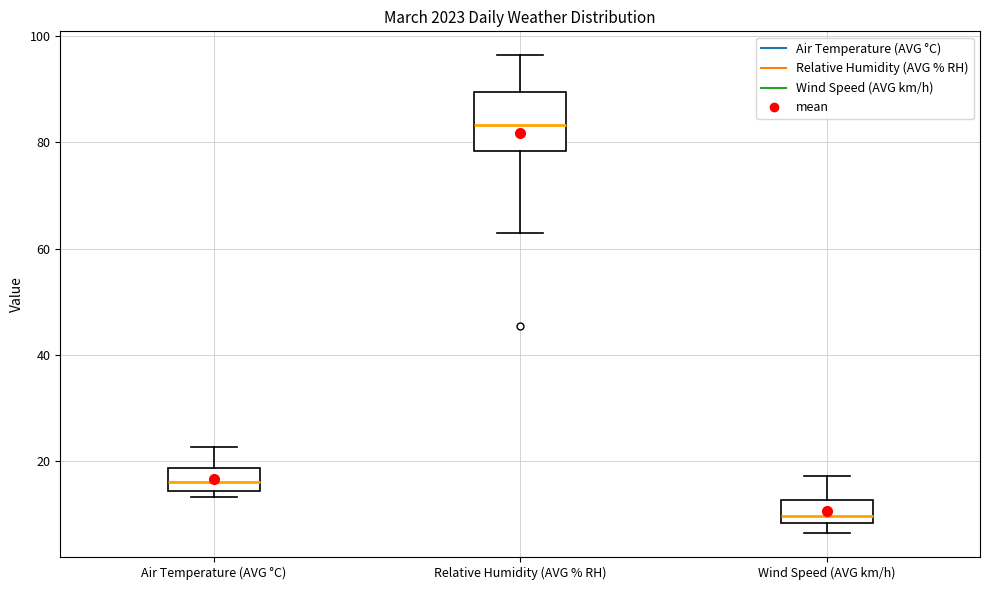

Reading left to right, transcribe this box plot: for each box, give where its median line is, the range the box spans, and where its two whiskers end, as read against the y-axis. The values are not printed on the chart, so give them approximately, as read against the axis.

Air Temperature (AVG °C): median 16, box 14 to 18, whiskers 14 (just below the box's lower edge) to 22
Relative Humidity (AVG % RH): median 84, box 78 to 90, whiskers 64 to 96
Wind Speed (AVG km/h): median 10, box 8 to 12, whiskers 6 to 18